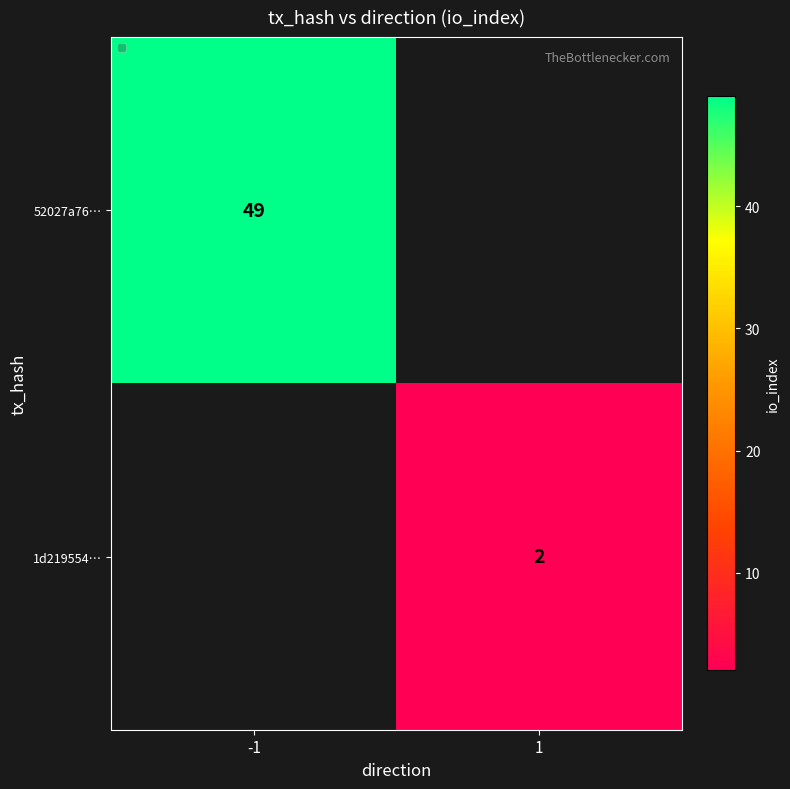

Is the value of 52027a76… at -1 greater than the value of 1d219554… at 1?

Yes